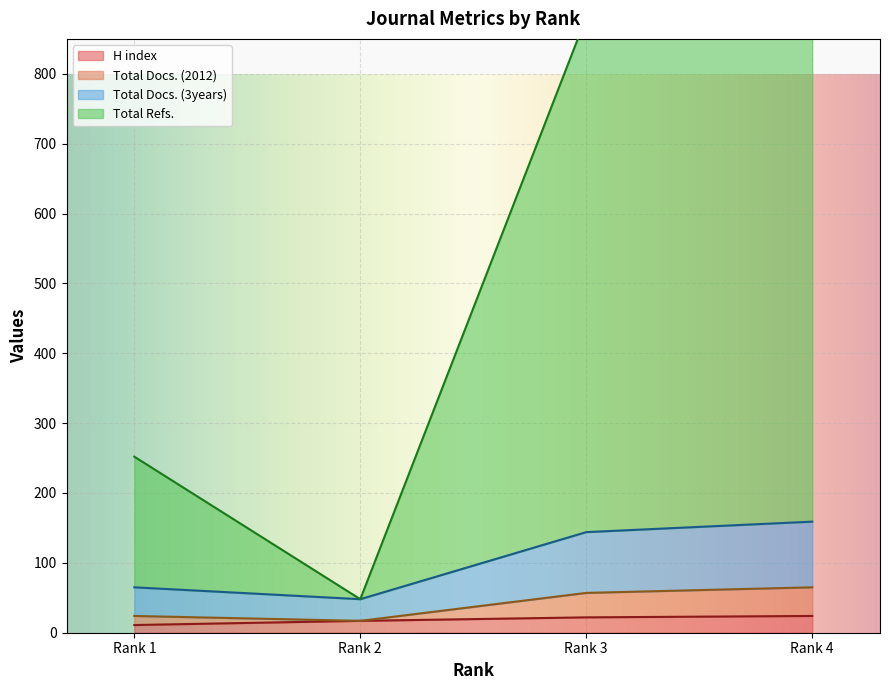

The value of H index at Rank 4 is 24. True or false?

True